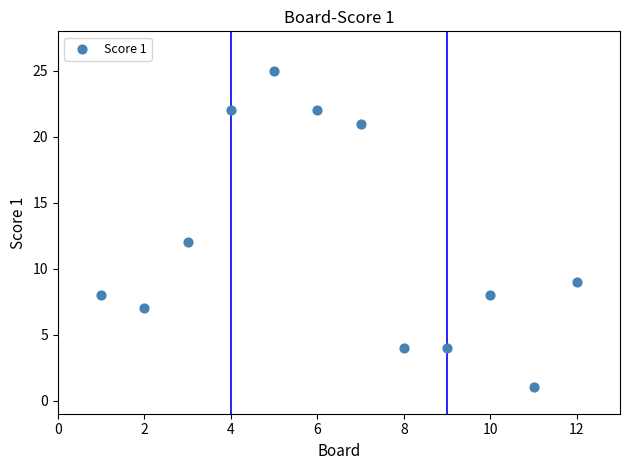

What Y value in the scatter plot is closest to 13?

12